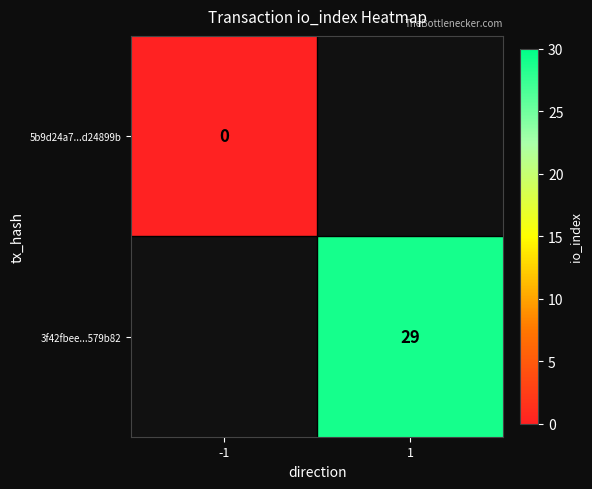

True or false: 3f42fbee...579b82 has a value of 29 at 1.

True